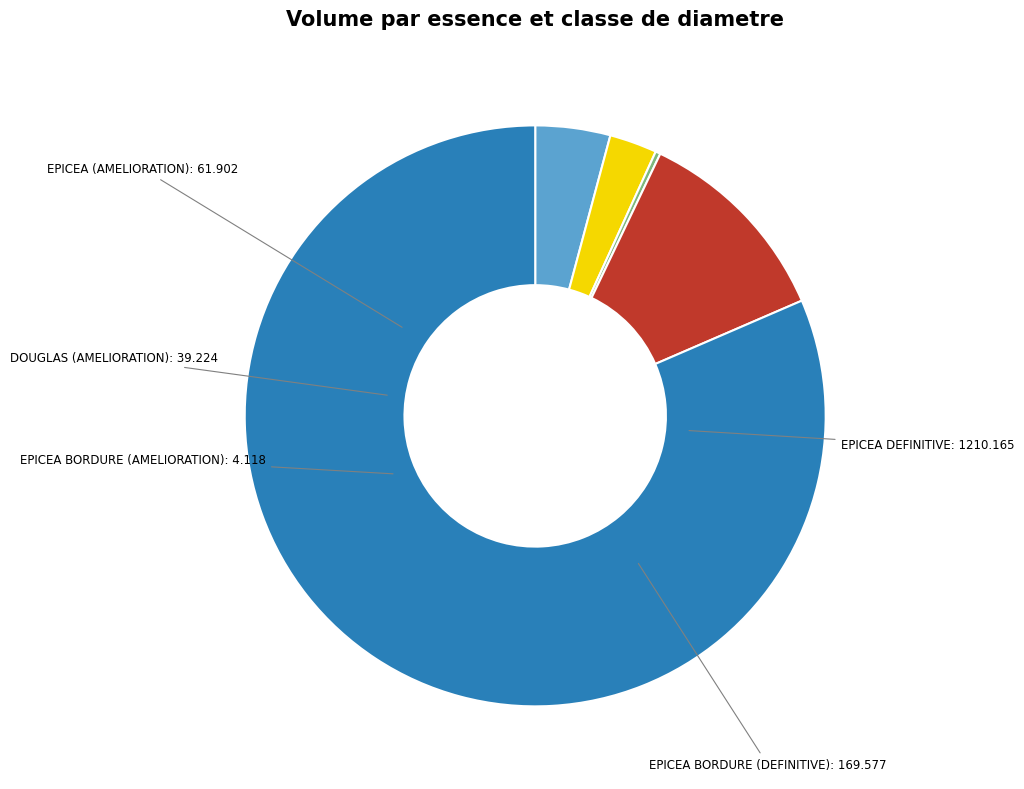

Is there any slice that represents more than half of the pie?

Yes